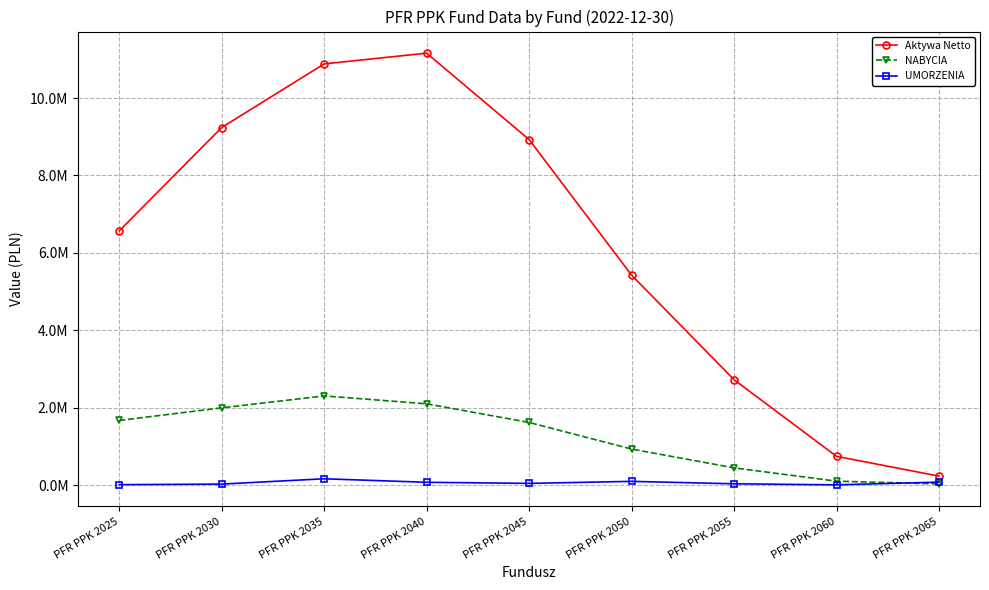

Reading left to right, list all the values displayed in this chart.

Aktywa Netto: 6568912.4	9238990.3	10881853.5	11159874.0	8928056.8	5426971.0	2725983.1	746886.8	237213.9
NABYCIA: 1673868.9	1999897.4	2307642.9	2103950.3	1622077.0	935440.5	449693.4	105984.2	36699.5
UMORZENIA: 16056.9	30919.2	167996.9	77198.5	48859.9	101184.1	38515.3	11188.1	81675.1